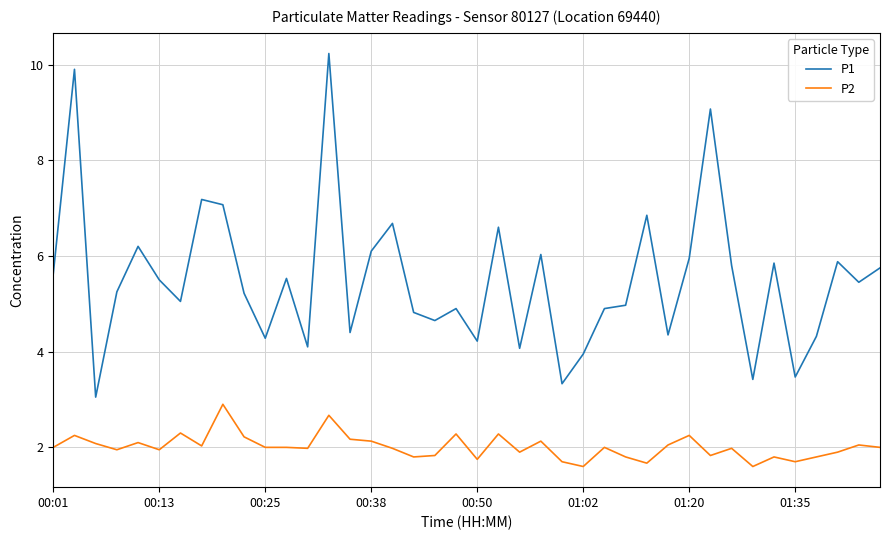

What are all the series names shown in the legend?

P1, P2